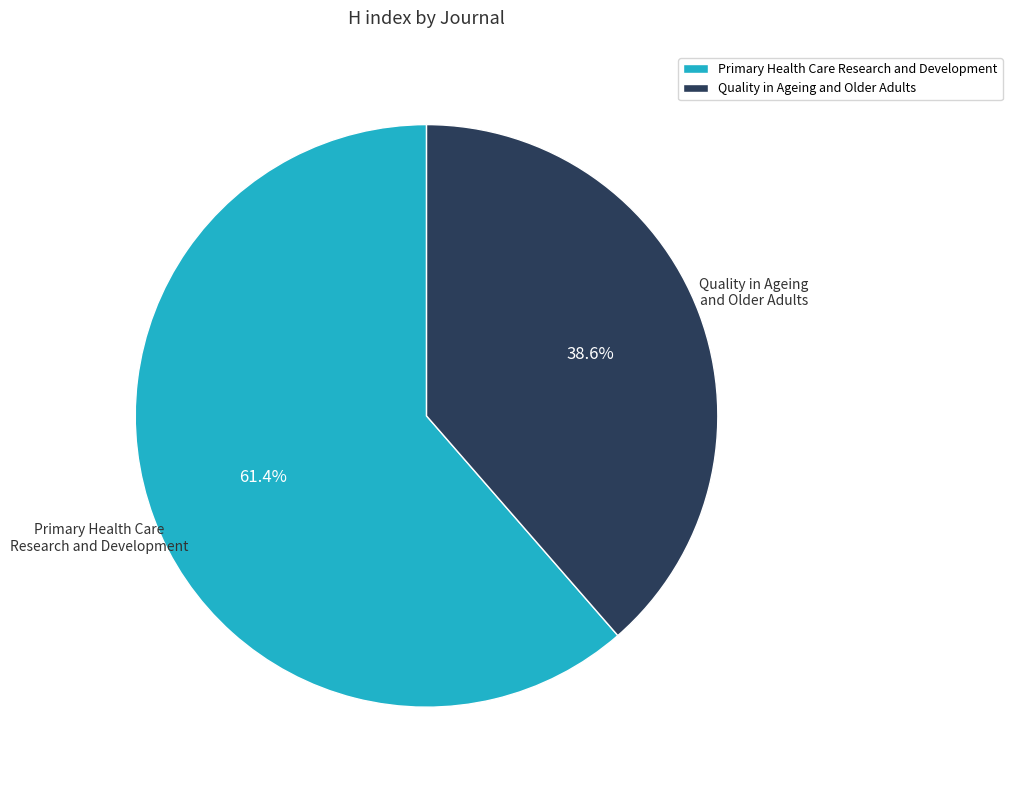

How many slices are in this pie chart?

2